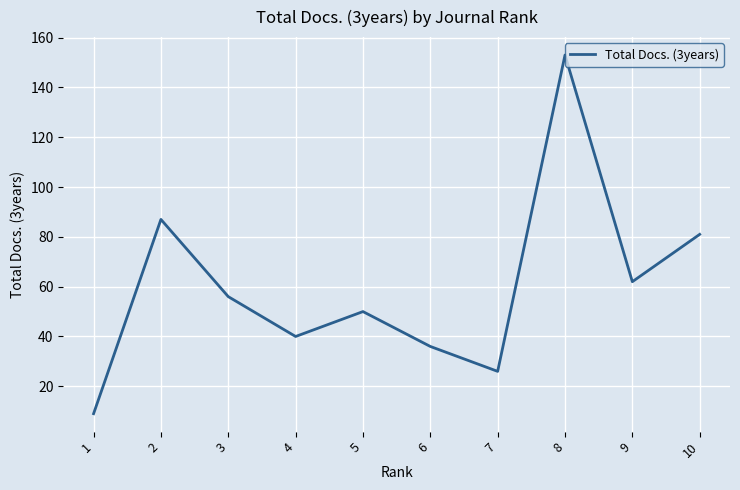

The value at 4 is 40. True or false?

True